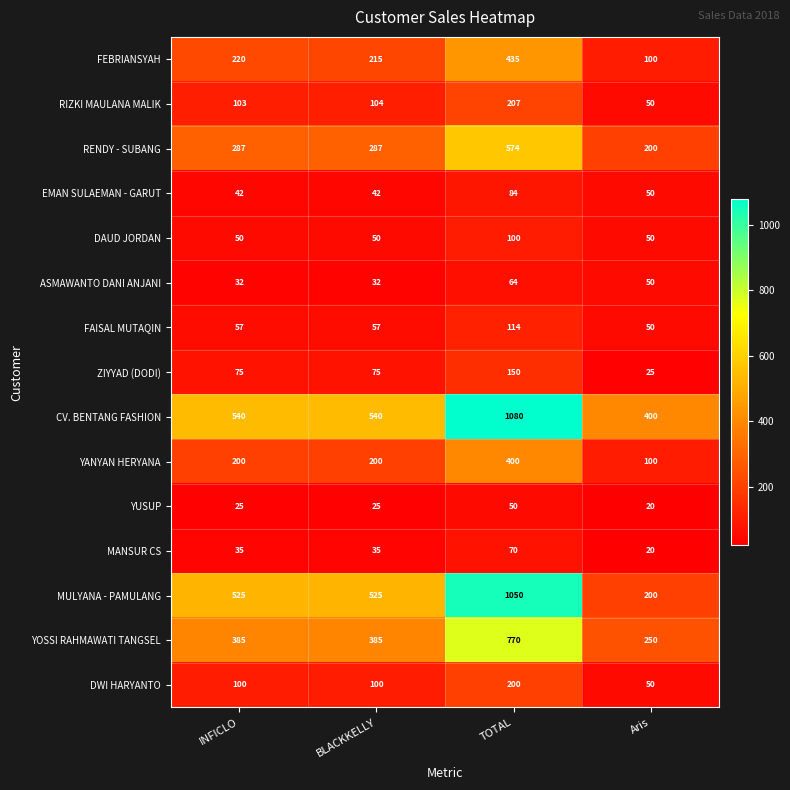

Which series has the largest total across all categories?

CV. BENTANG FASHION